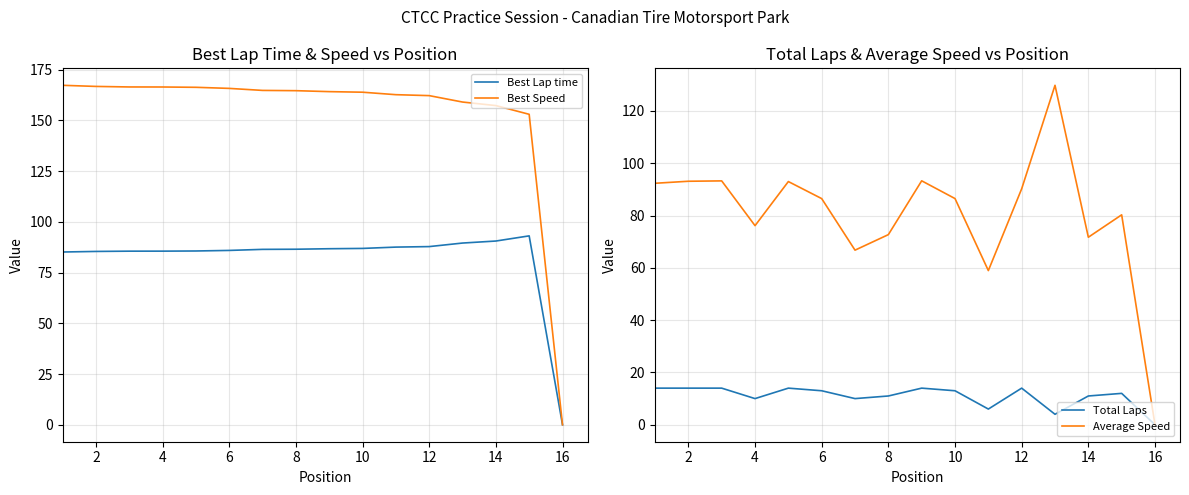

What are all the series names shown in the legend?

Best Lap time, Best Speed, Total Laps, Average Speed